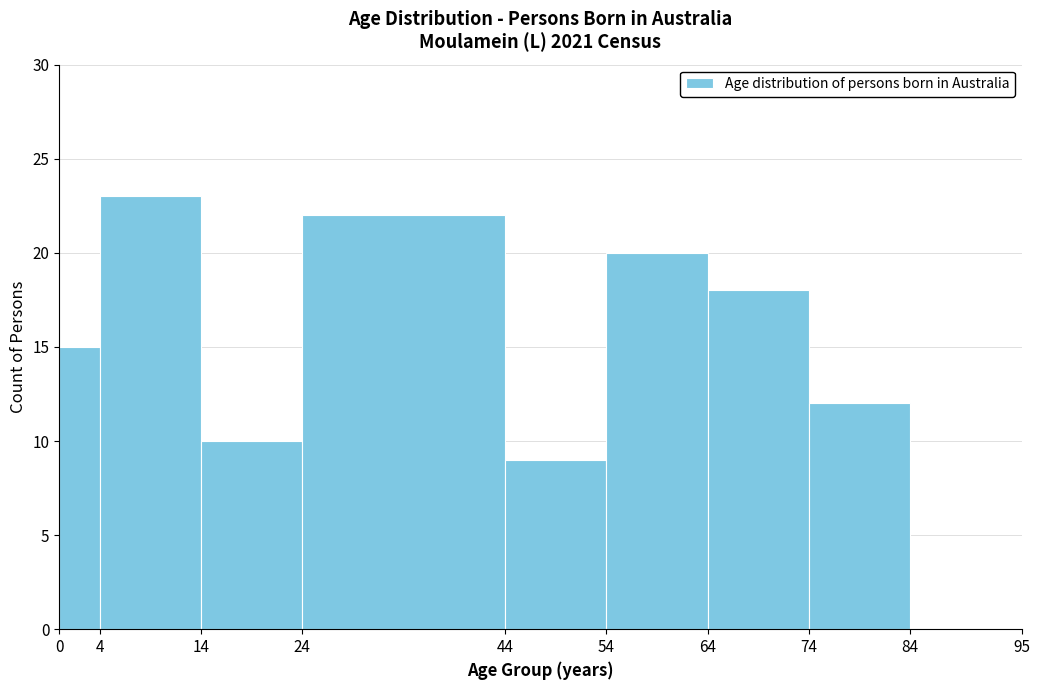

Which range on the x-axis has the tallest bar?

4 to 14